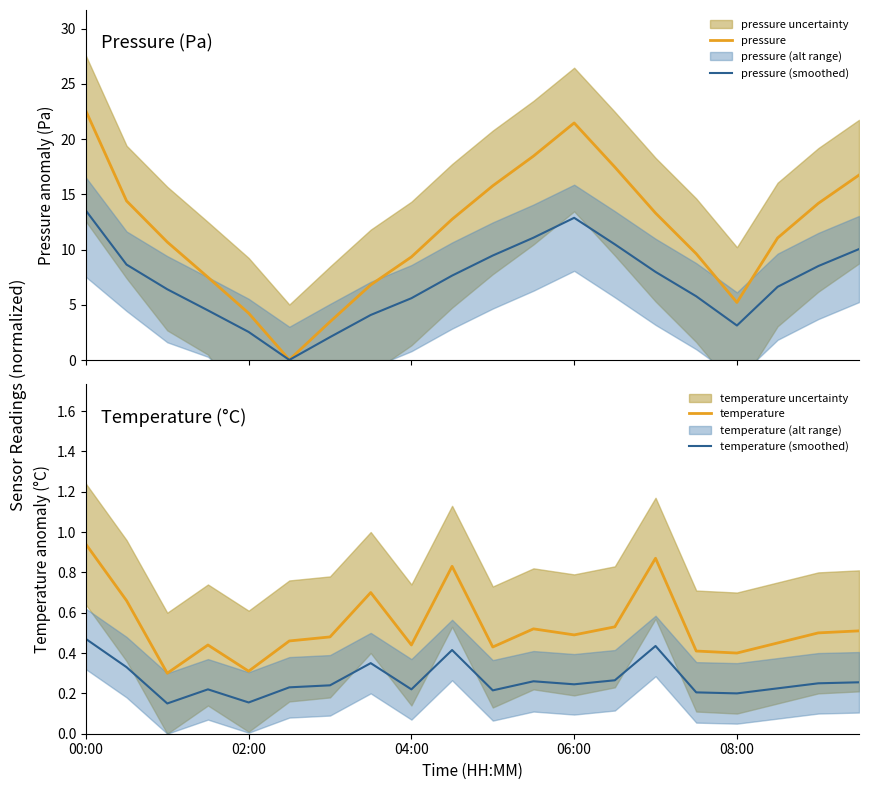

How many data points in pressure are less than 12?

10